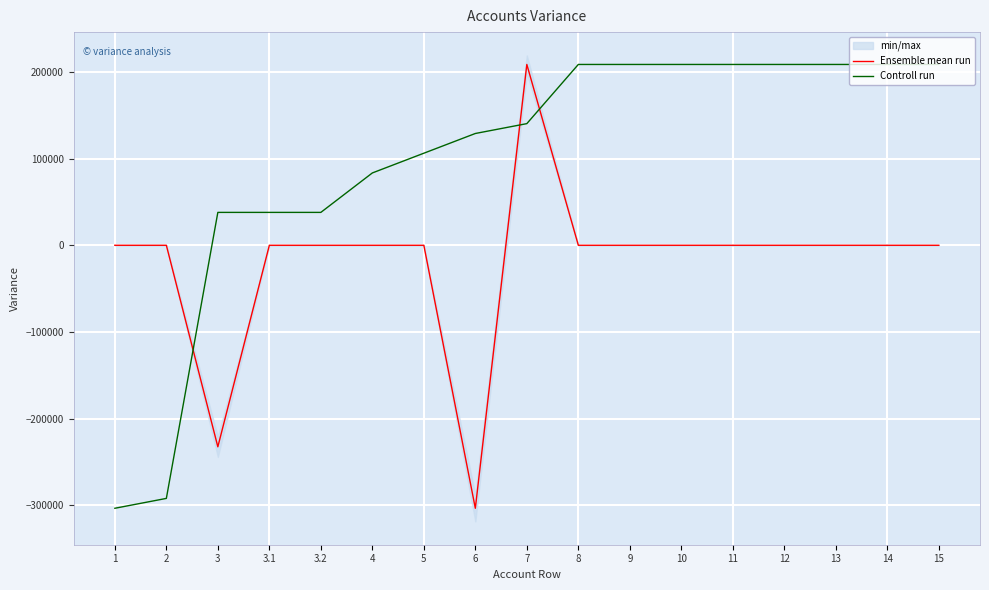

True or false: Ensemble mean run has a value of -0.4 at 3.1.

True